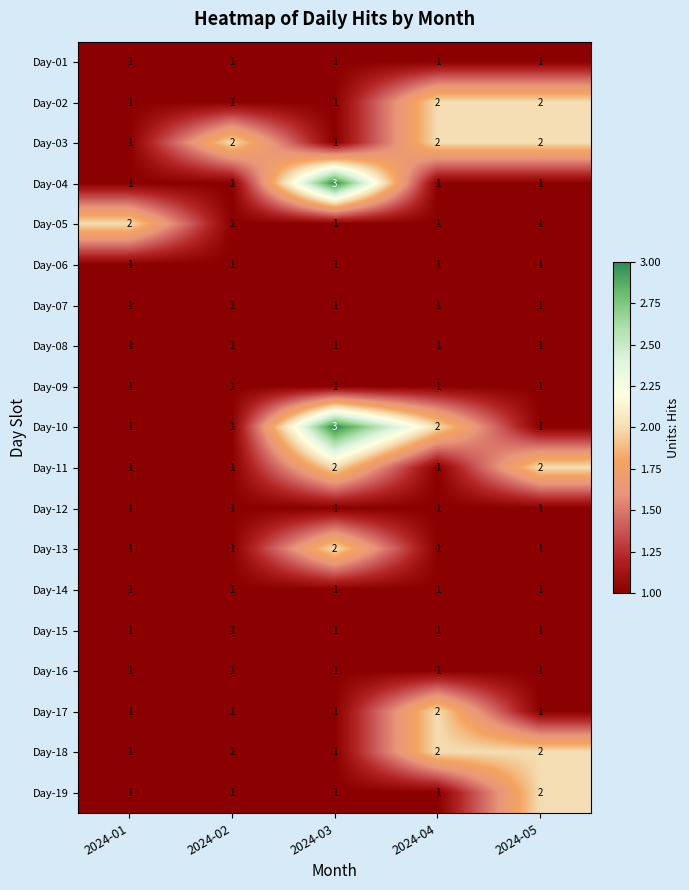

What is the sum of all Day-19 values?

6